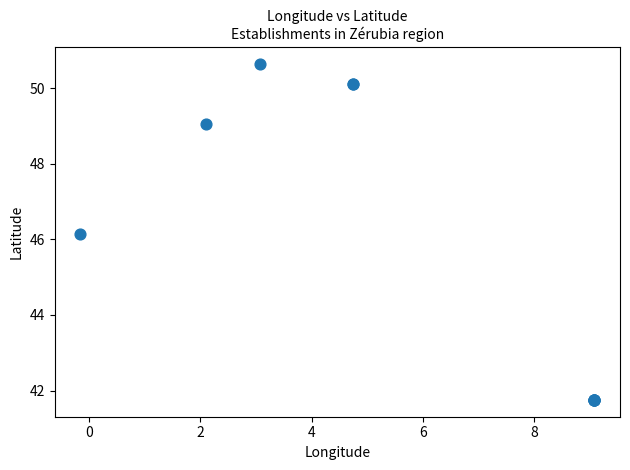

What Y value in the scatter plot is closest to 46?

46.1